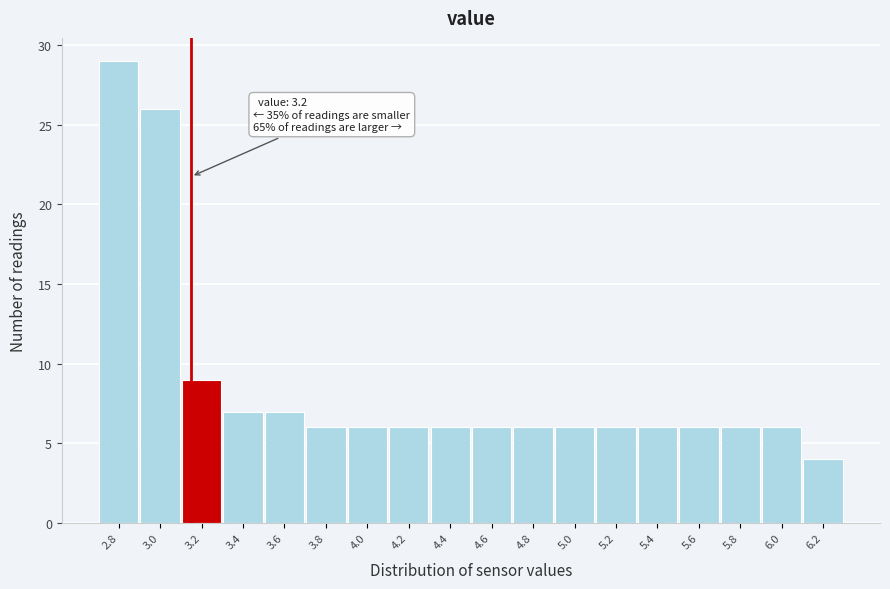

Reading left to right, extract all data points from this chart.

2.8=29	3.0=26	3.2=9	3.4=7	3.6=7	3.8=6	4.0=6	4.2=6	4.4=6	4.6=6	4.8=6	5.0=6	5.2=6	5.4=6	5.6=6	5.8=6	6.0=6	6.2=4